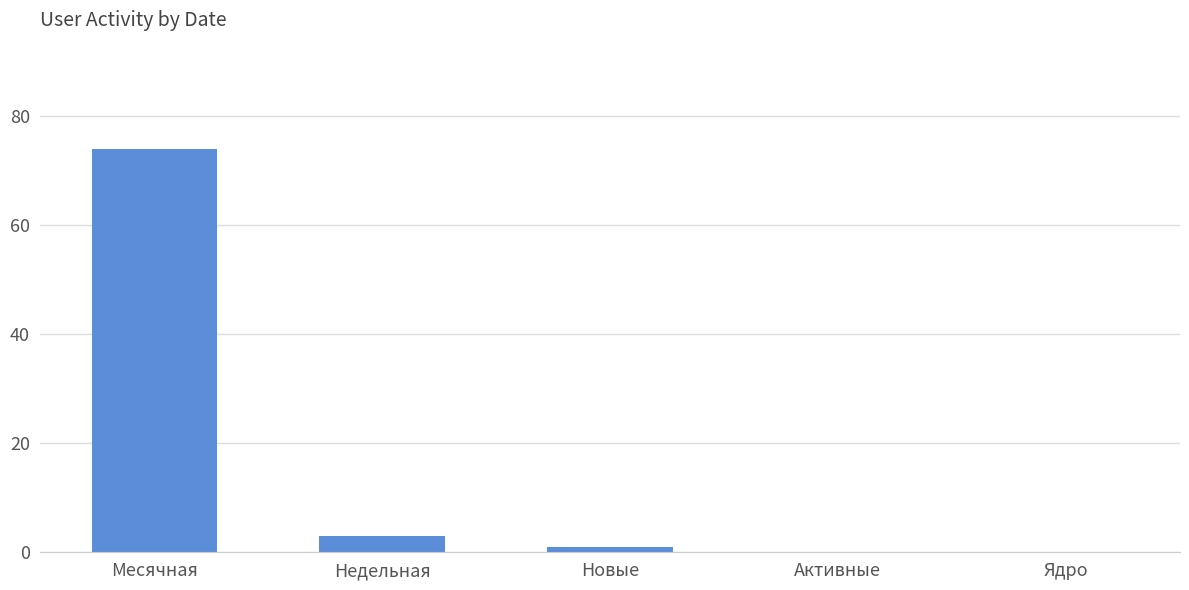

Is it true that the value at Месячная is 74?

True